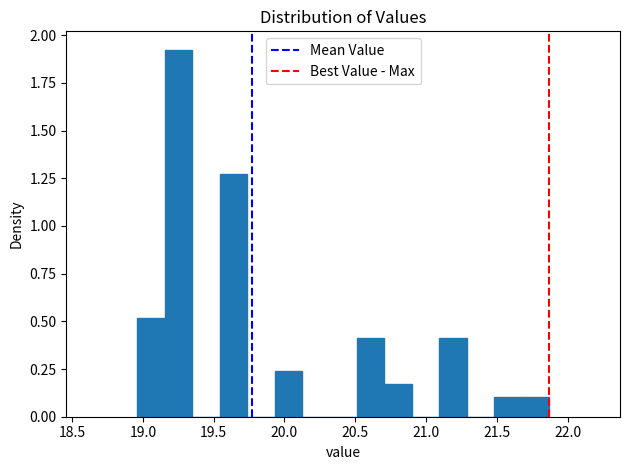

Read against the x-axis, roughly where is the centre of the tallest bar?

19.25